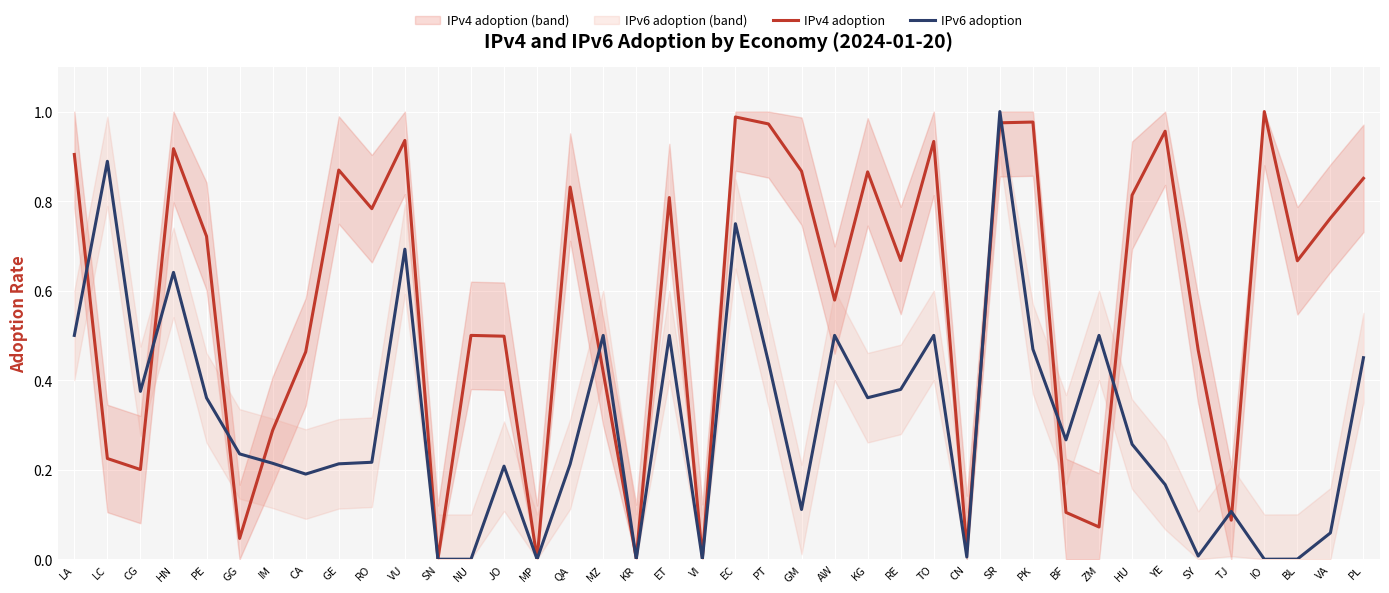

At which category is the sum across all series the highest?

SR